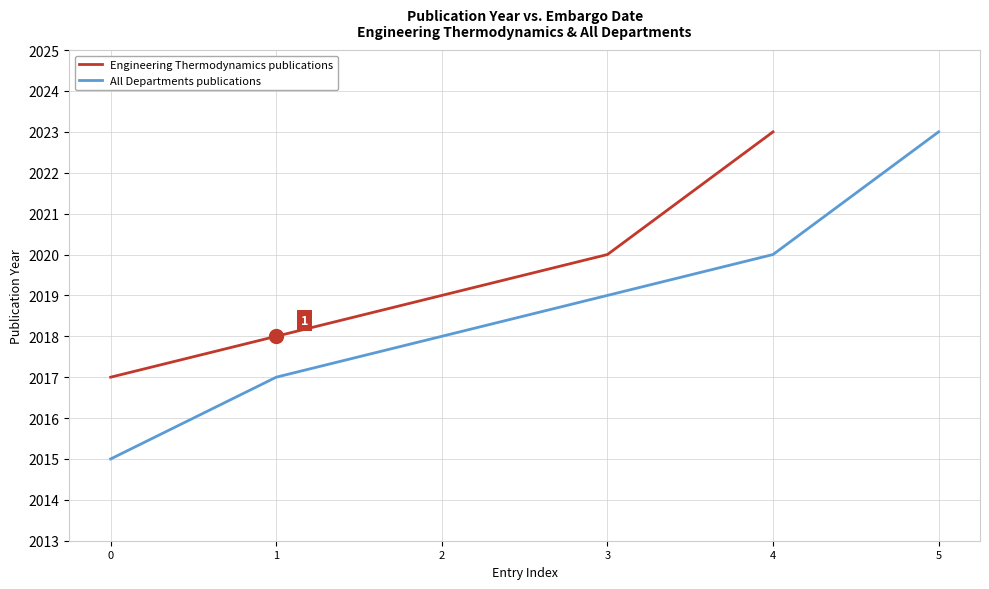

Reading left to right, transcribe all the data shown in this chart.

0=2015	1=2017	2=2018	3=2019	4=2020	5=2023